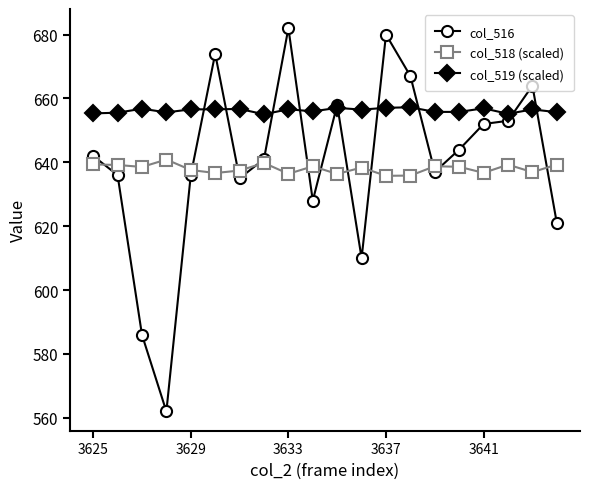

True or false: col_519 (scaled) and col_518 (scaled) cross at least once.

False